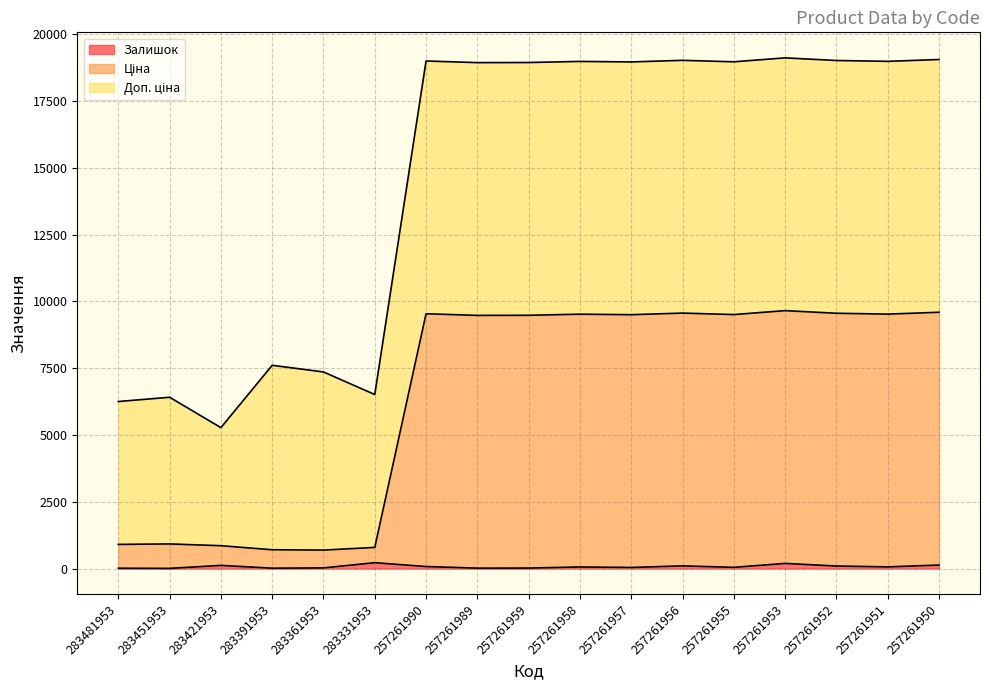

The value of Ціна at 257261951 is 13002.3. True or false?

False